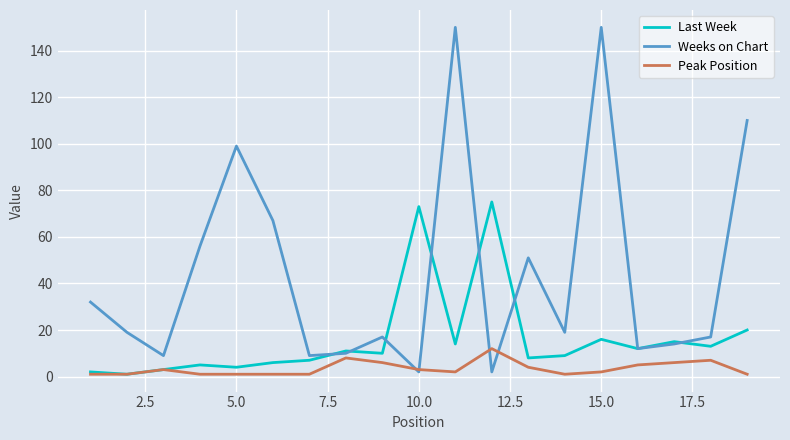

Rank the series by their average value, from highest to lowest.

Weeks on Chart, Last Week, Peak Position